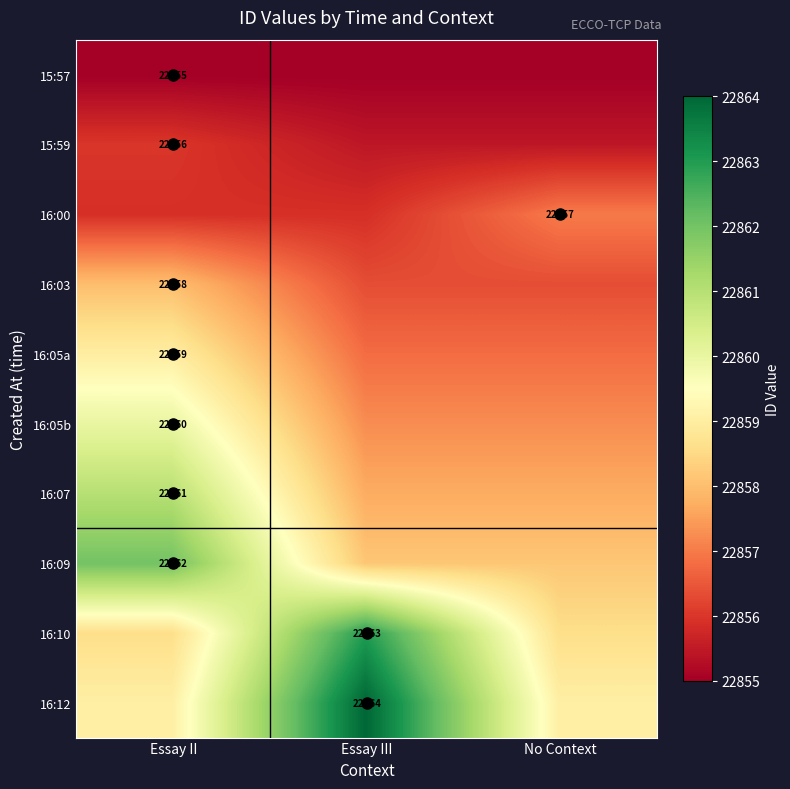

The 16:00 series shows 32682.0 at Essay II. True or false?

False